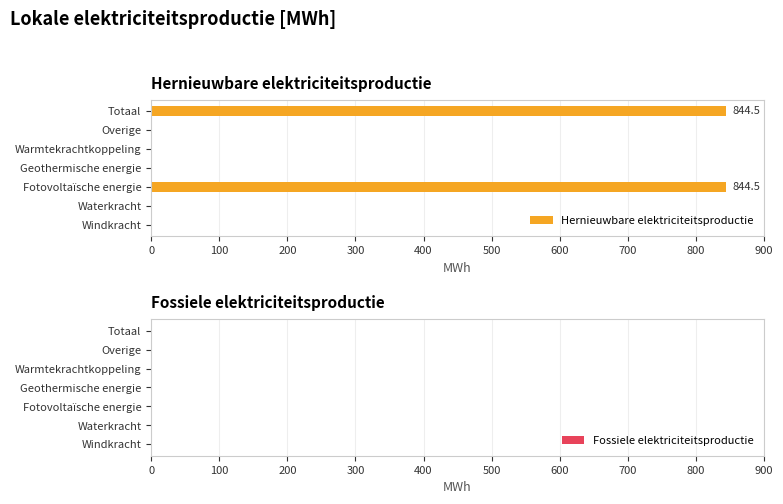

What is the approximate value at Fotovoltaïsche energie?

844.5